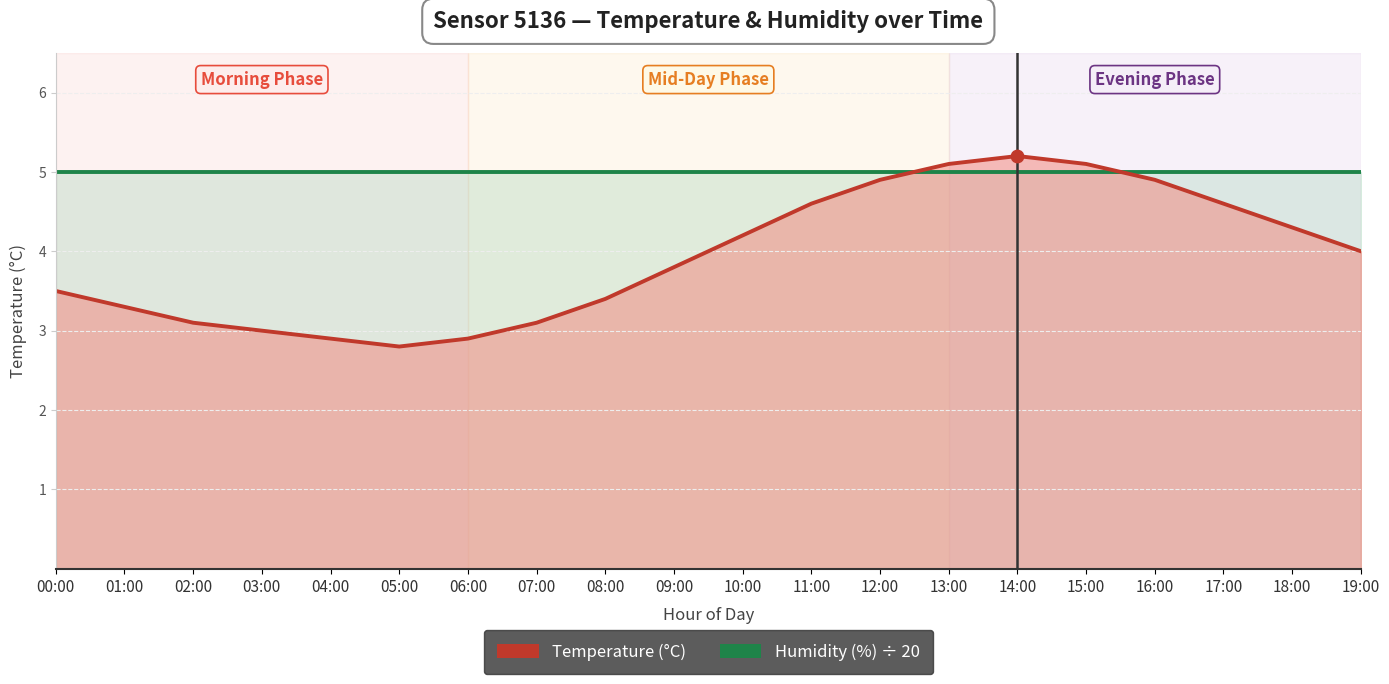

What is the change in value from 06:00 to 19:00?

+1.1